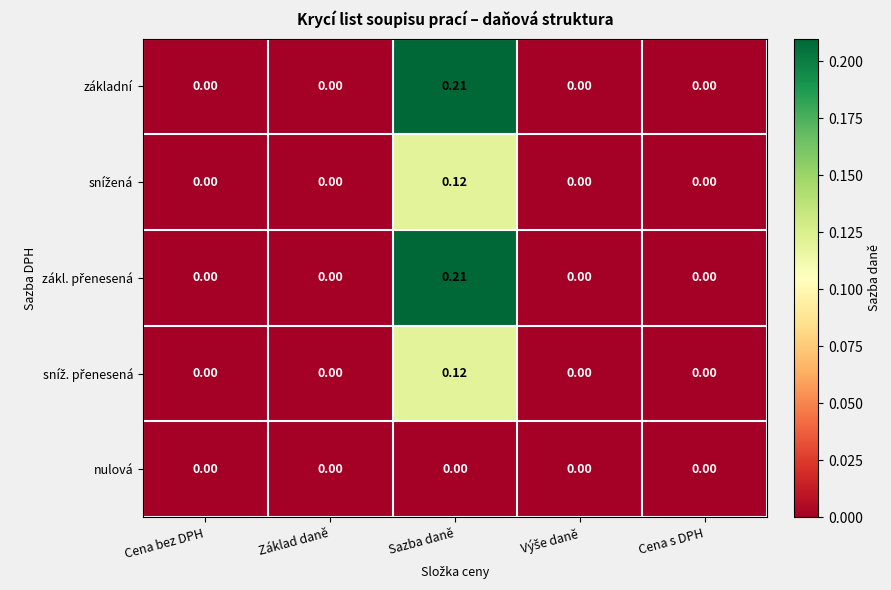

At which category is the sum across all series the highest?

Sazba daně